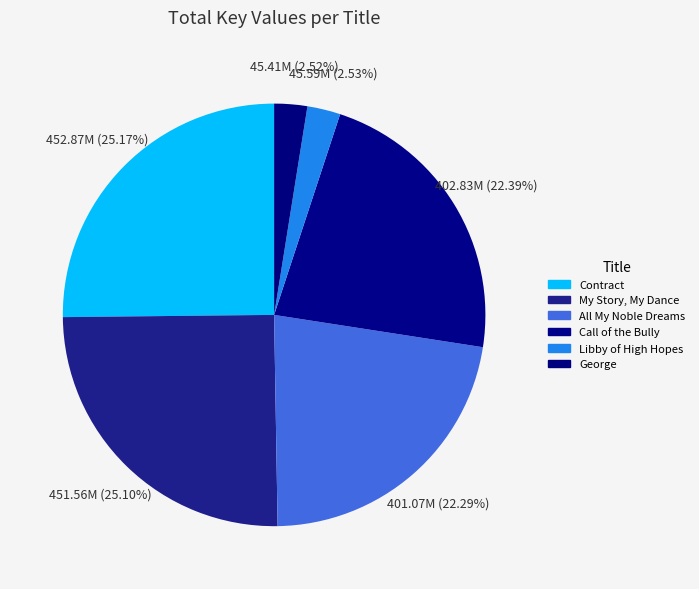

Count the number of slices in the pie.

6